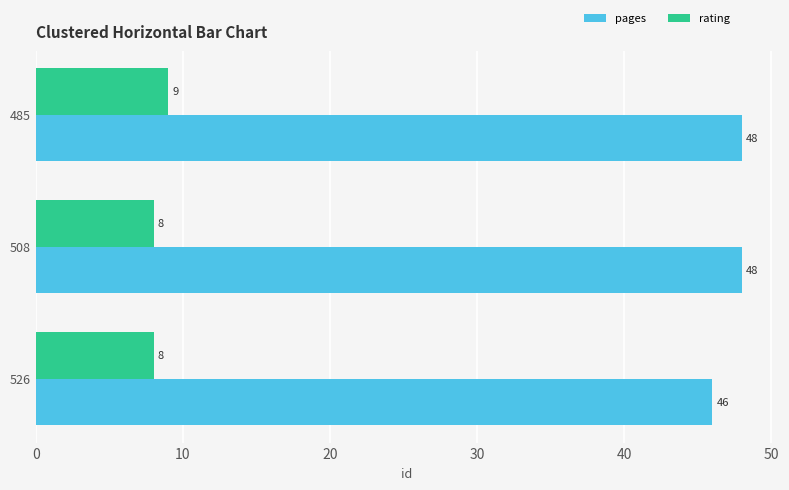

Rank the series at 526 from highest to lowest value.

pages, rating